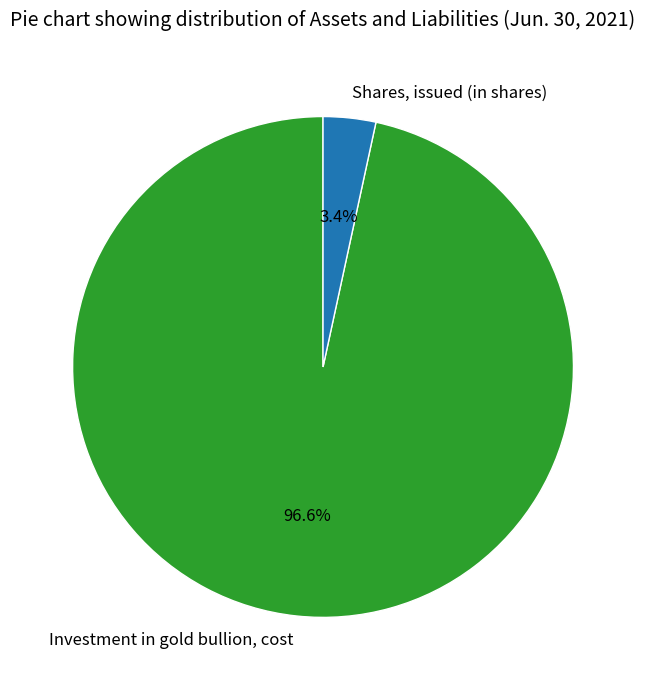

Is it true that Investment in gold bullion, cost is 97% of the pie?

True